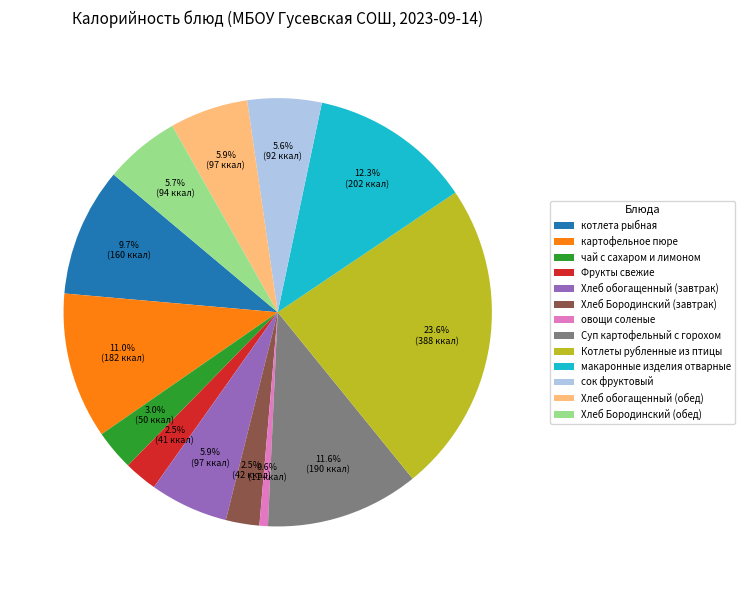

Which has a higher value, Хлеб обогащенный (завтрак) or Хлеб Бородинский (завтрак)?

Хлеб обогащенный (завтрак)